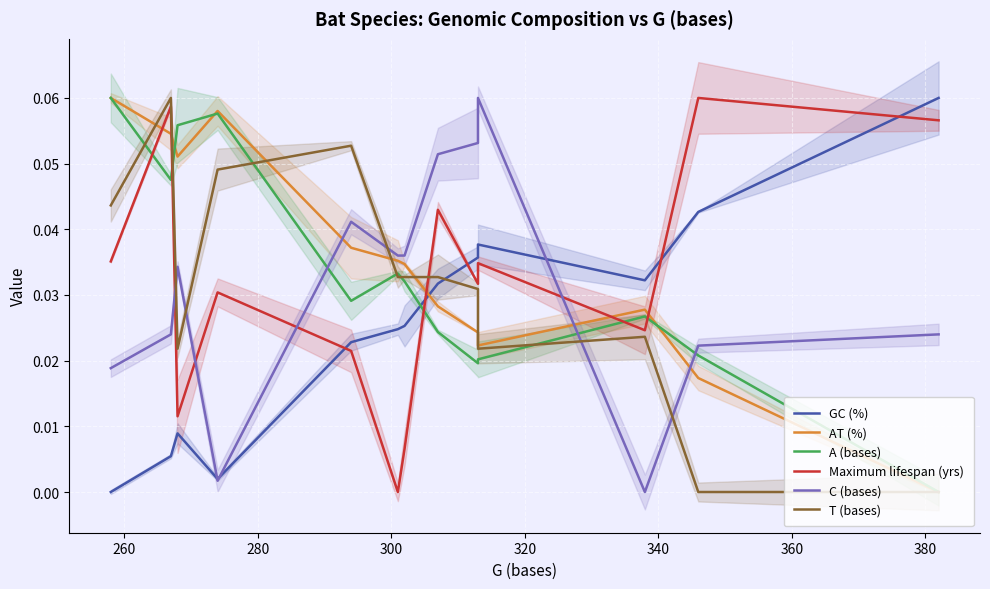

At how many categories does at least one series exceed 0?

13